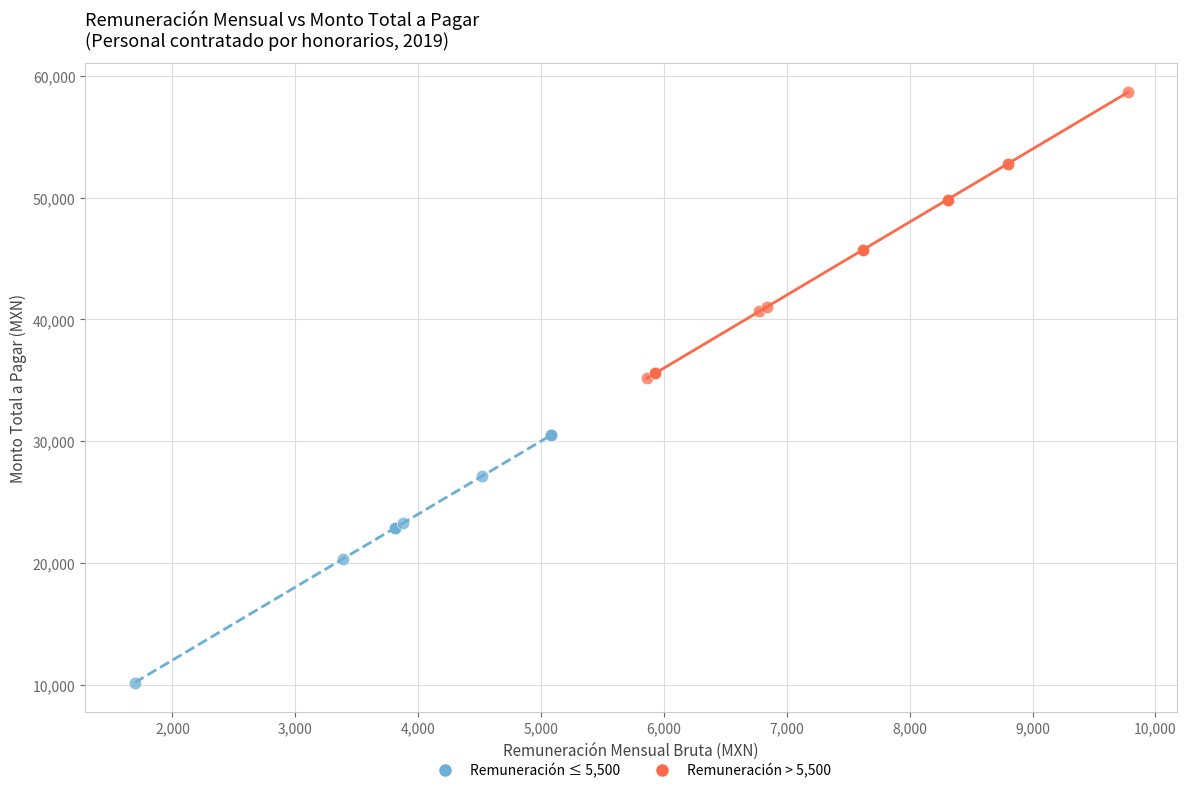

Which series reaches the maximum Y coordinate?

Remuneración > 5,500